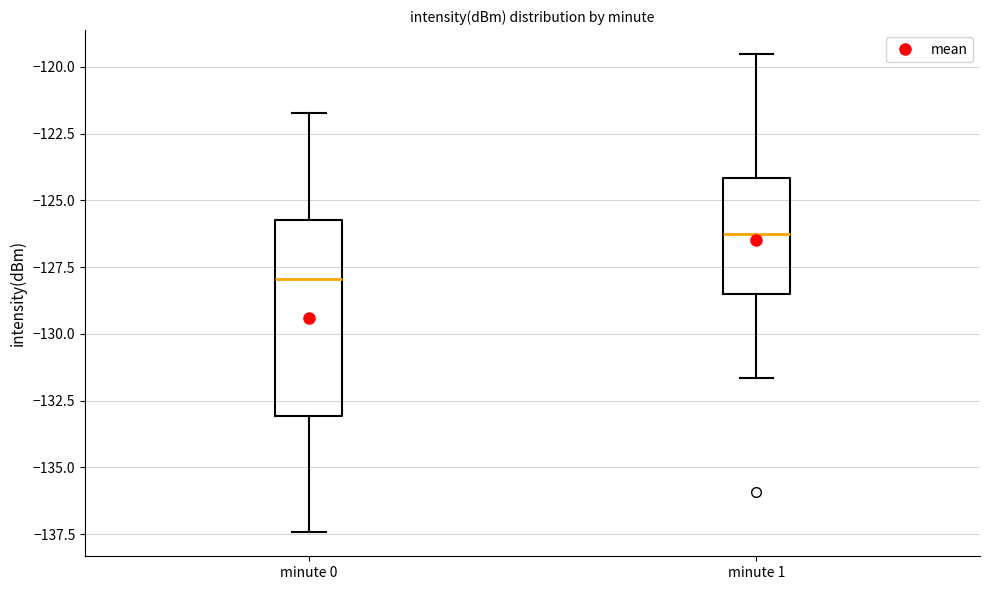

Reading left to right, transcribe this box plot: for each box, give where its median line is, the range the box spans, and where its two whiskers end, as read against the y-axis. The values are not printed on the chart, so give them approximately, as read against the axis.

minute 0: median -128.0, box -133.0 to -125.5, whiskers -137.5 to -121.5
minute 1: median -126.5, box -128.5 to -124.0, whiskers -131.5 to -119.5